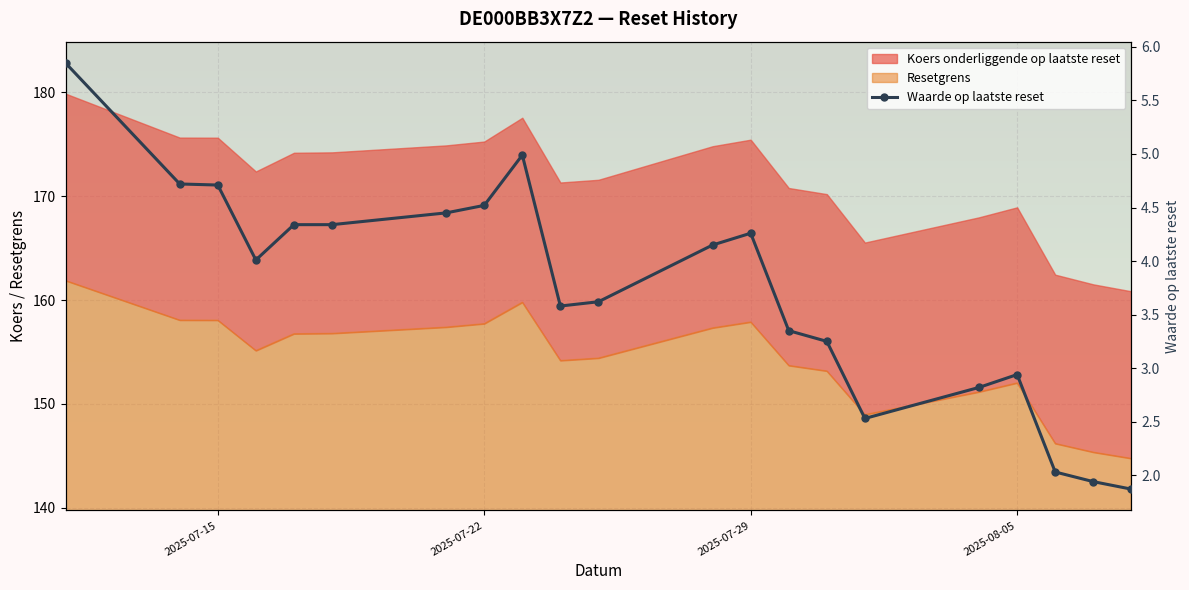

What is the smallest value displayed?

1.9